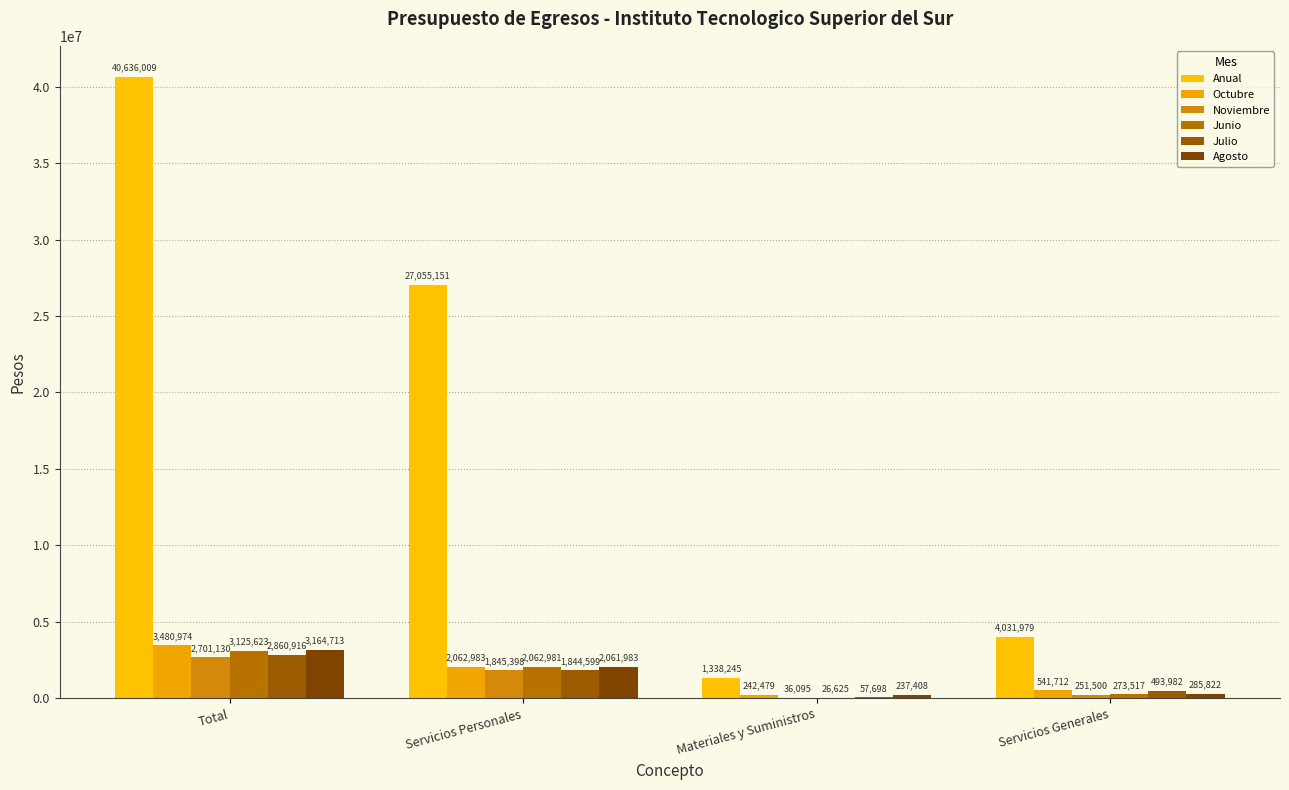

Which series changed the most between Servicios Personales and Servicios Generales?

Anual